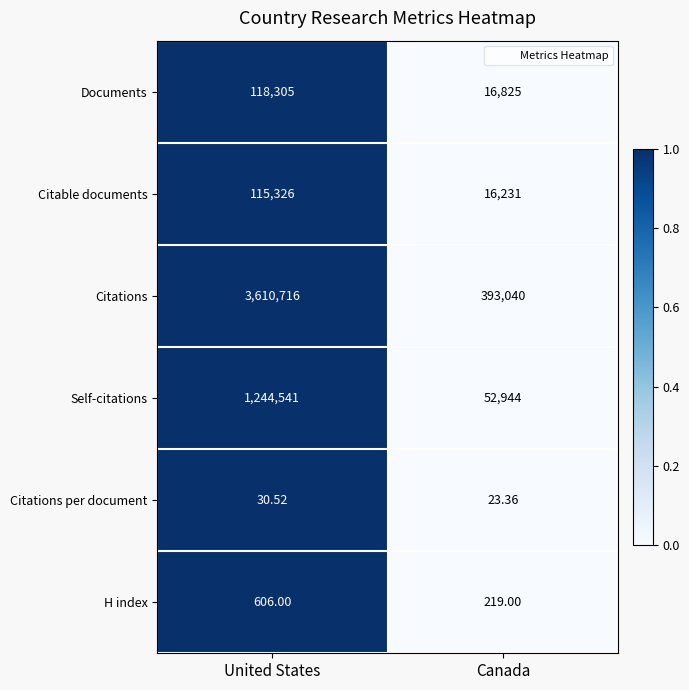

Is the value of Documents at United States greater than the value of Self-citations at Canada?

Yes